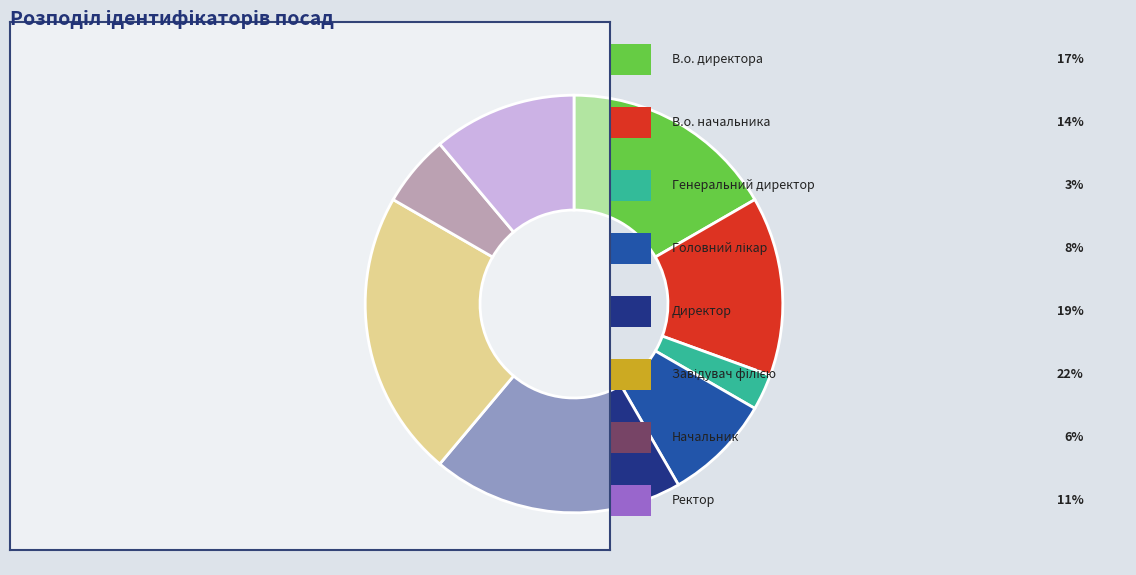

Is there a majority slice in this chart?

No